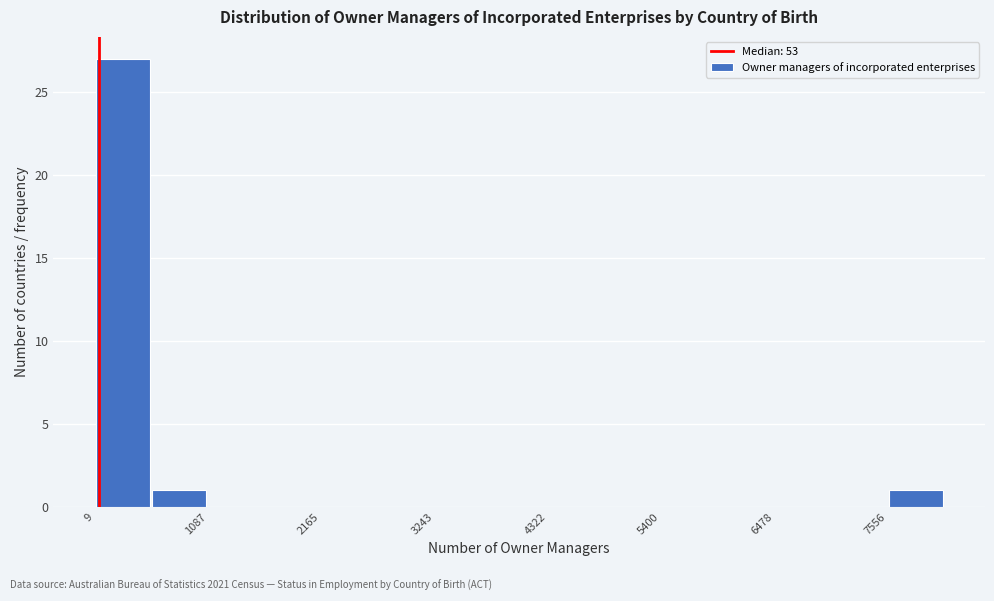

Read against the x-axis, roughly where is the centre of the tallest bar?

200